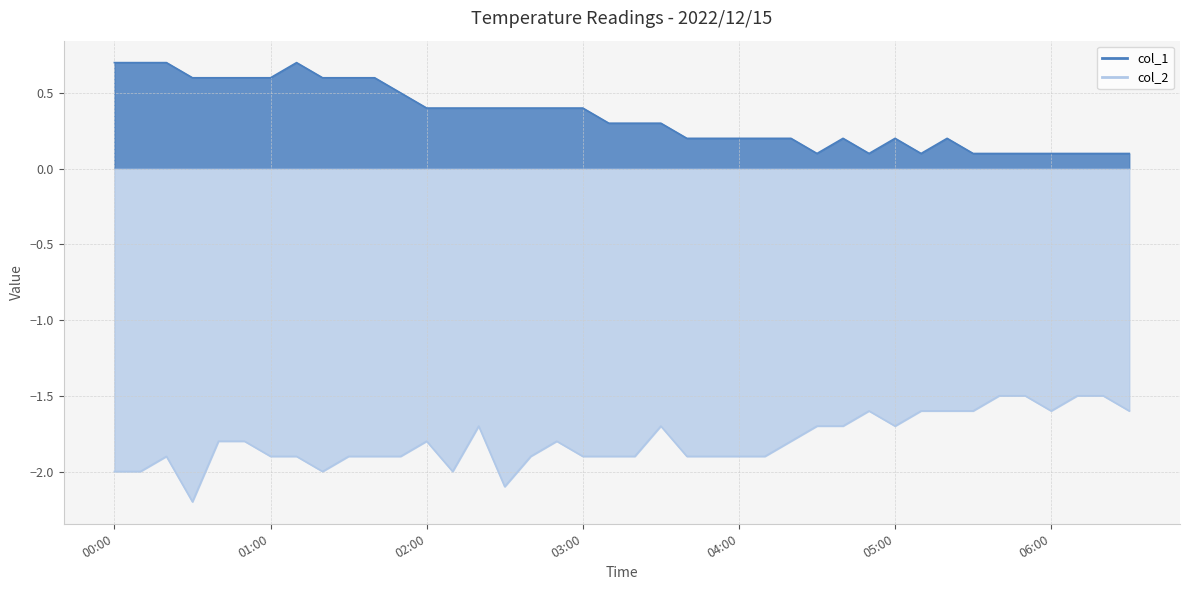

What is the sum of all col_2 values?

-72.0